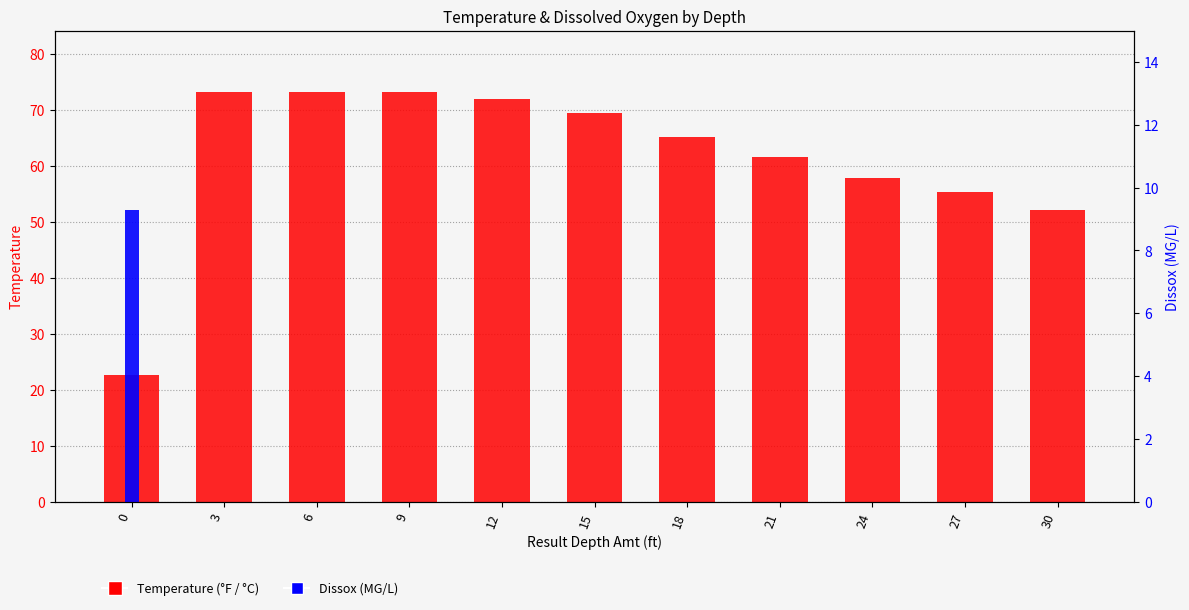

How many bars are there in total?

22